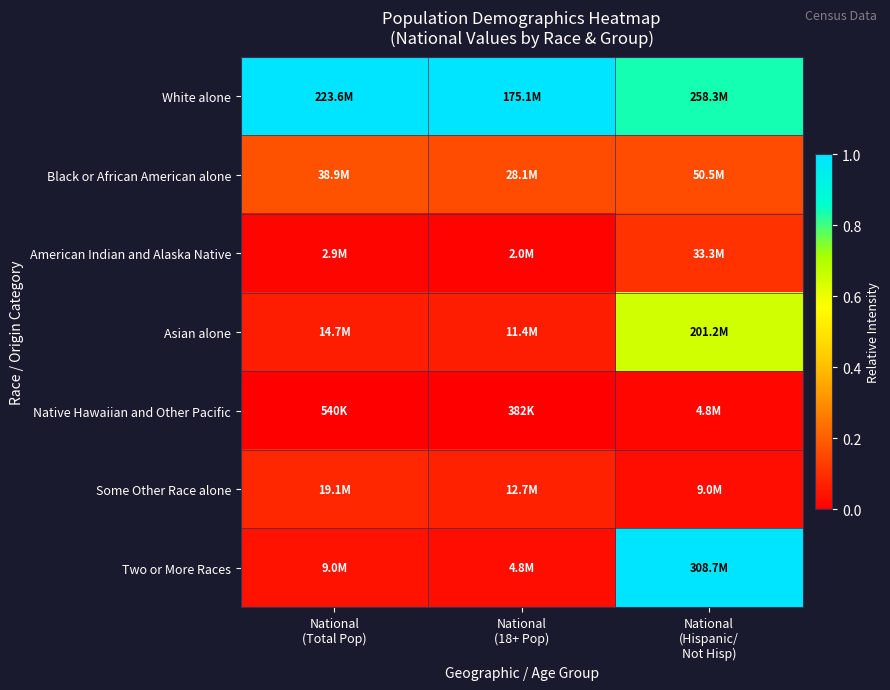

Rank the series at National (18+ Pop) from lowest to highest value.

Native Hawaiian and Other Pacific, American Indian and Alaska Native, Two or More Races, Asian alone, Some Other Race alone, Black or African American alone, White alone